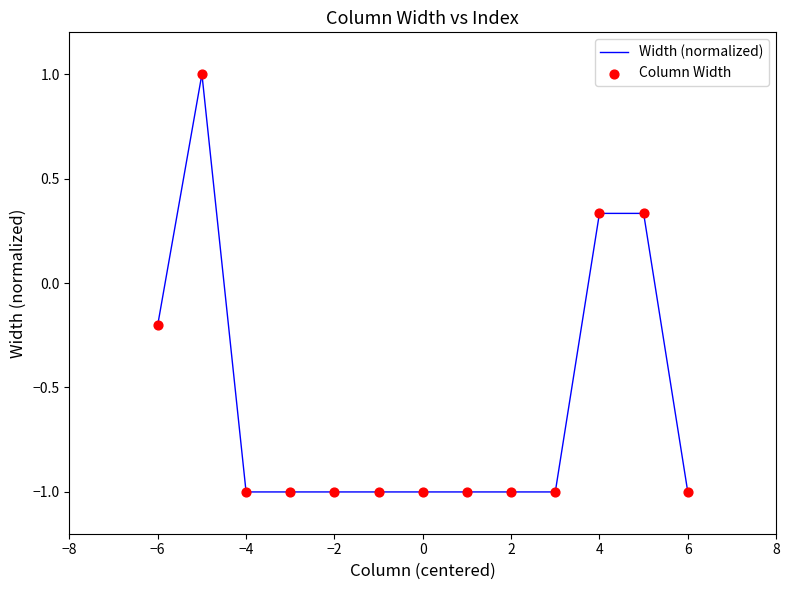

What is the maximum value shown in the chart?

1.0